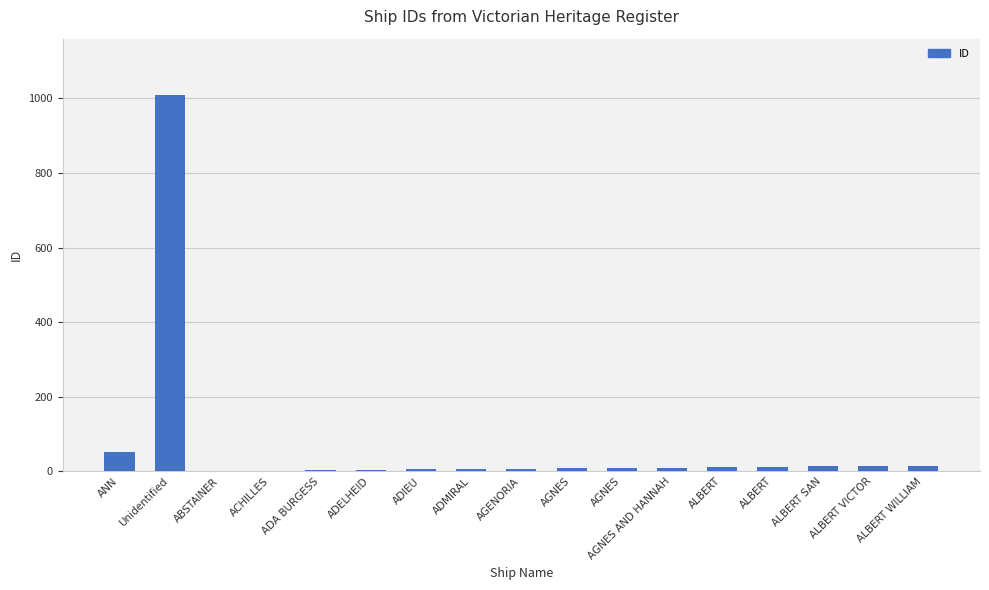

Where is the data nearest to the value 505?

ANN